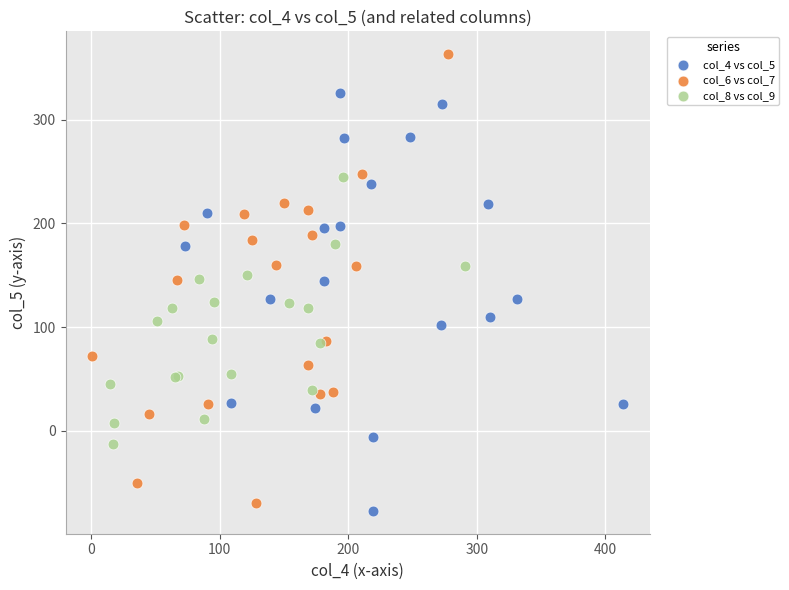

Which series contains the highest Y value?

col_6 vs col_7